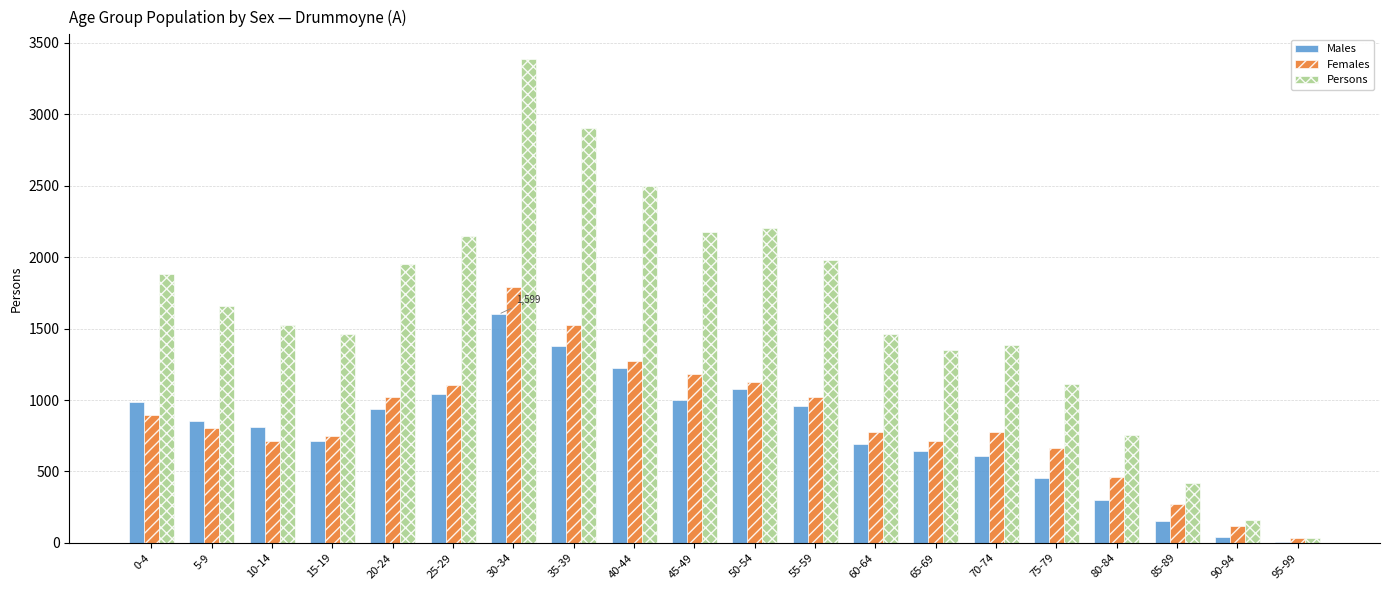

At which label does Males reach its peak?

30-34